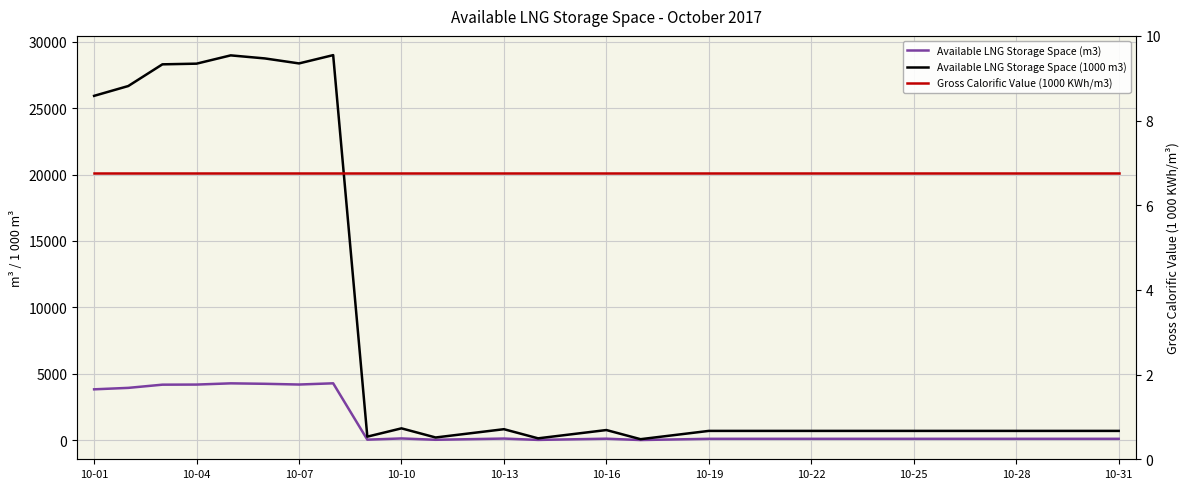

What is the highest value of the Available LNG Storage Space (1000 m3) series?

28997.0